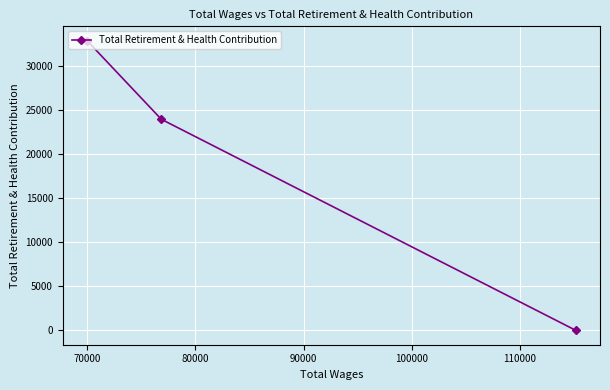

How many values exceed 23952?

1